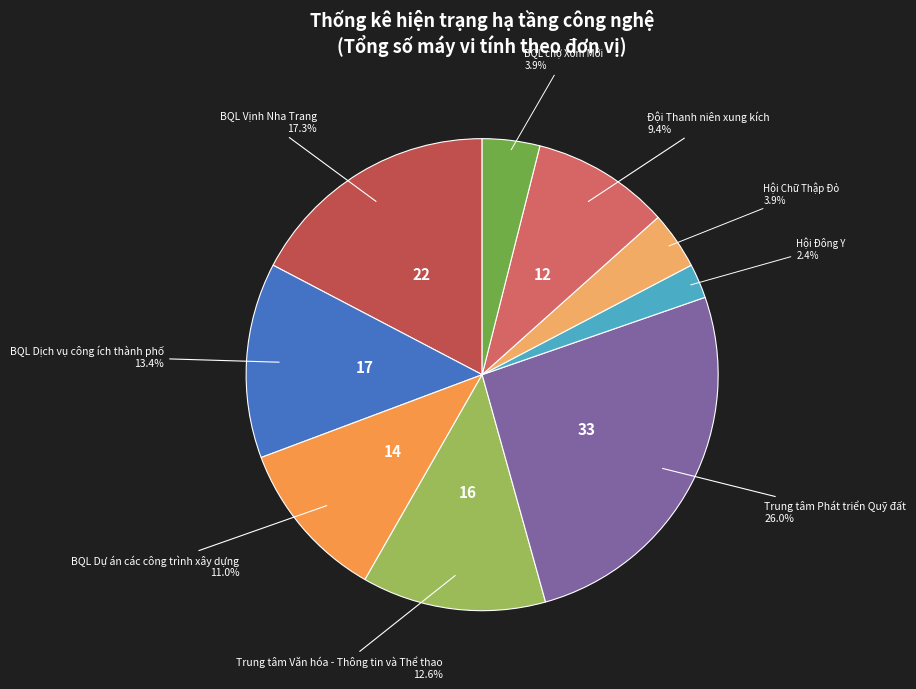

Count the number of slices in the pie.

9